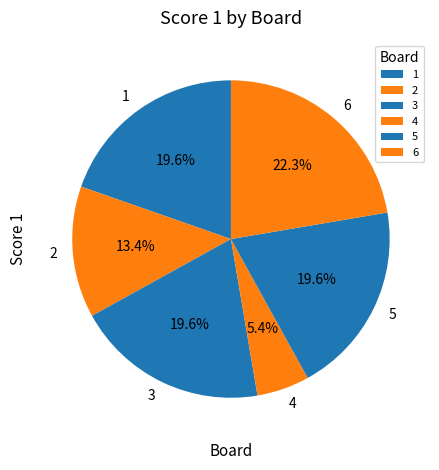

How many slices are in this pie chart?

6